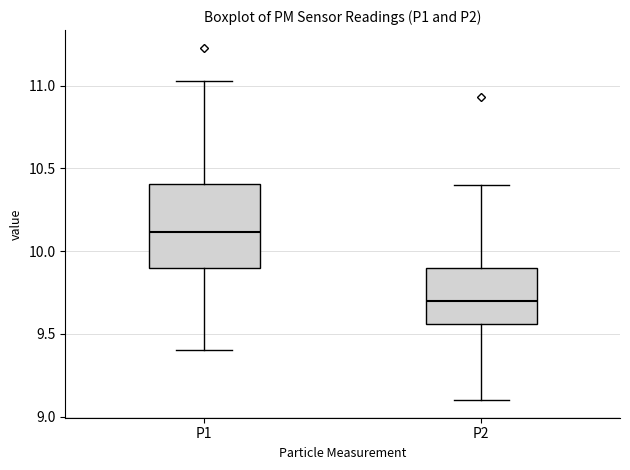

Where does the upper whisker of the box for P2 end on the y-axis? The values are not printed on the chart, so give them approximately, as read against the axis.

10.40